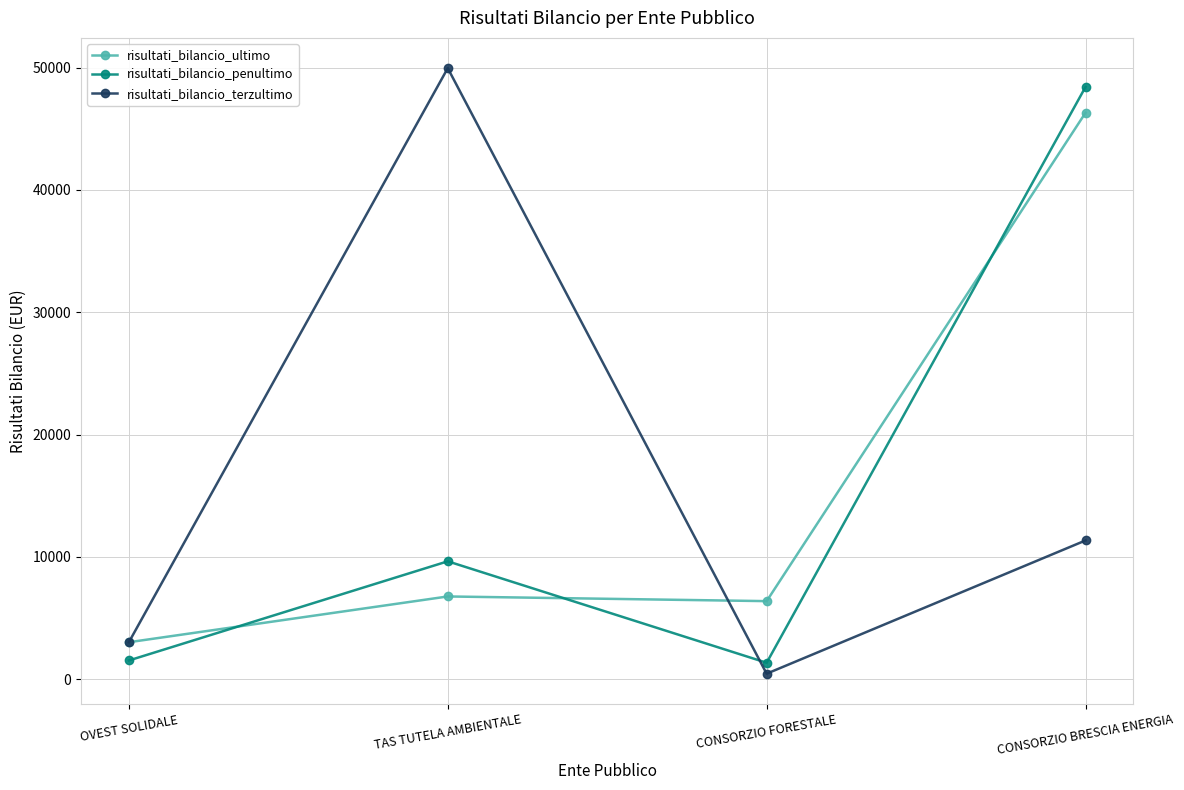

Which series ends up on top after the final intersection of risultati_bilancio_terzultimo and risultati_bilancio_ultimo?

risultati_bilancio_ultimo